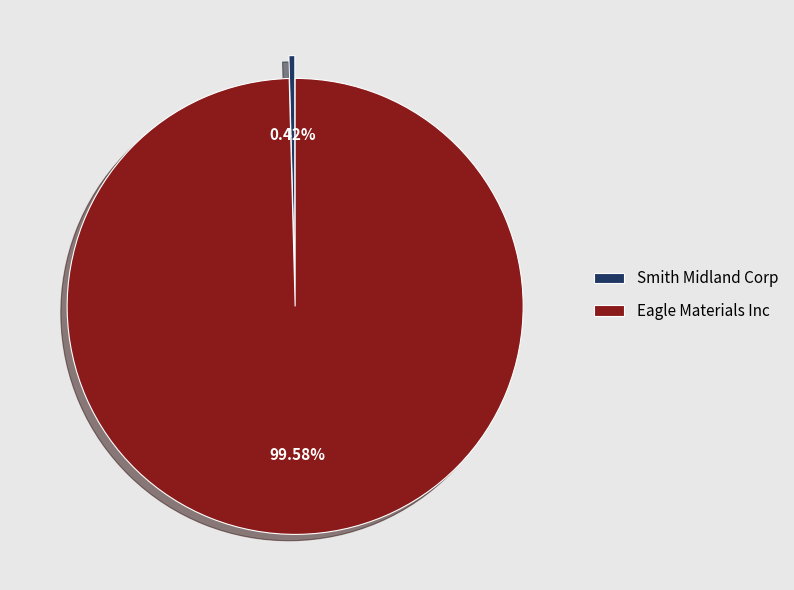

The Smith Midland Corp slice represents 7% of the pie. True or false?

False